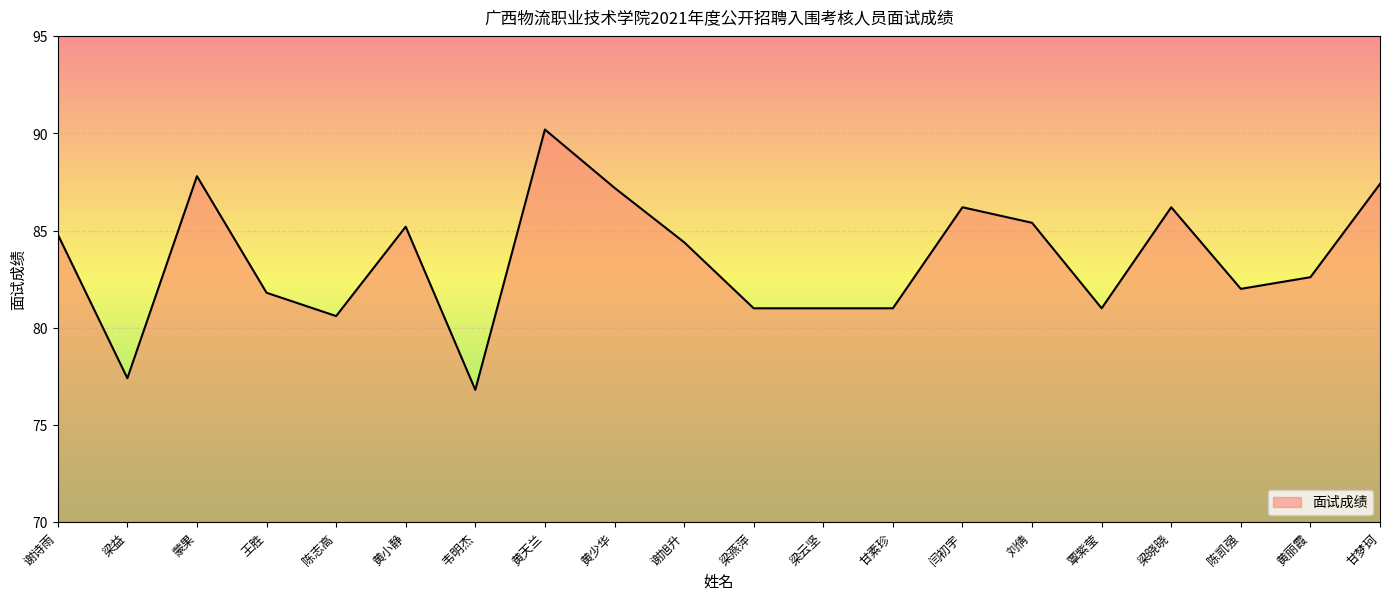

What is the difference between the values at 蒙果 and 甘梦珂?

0.4